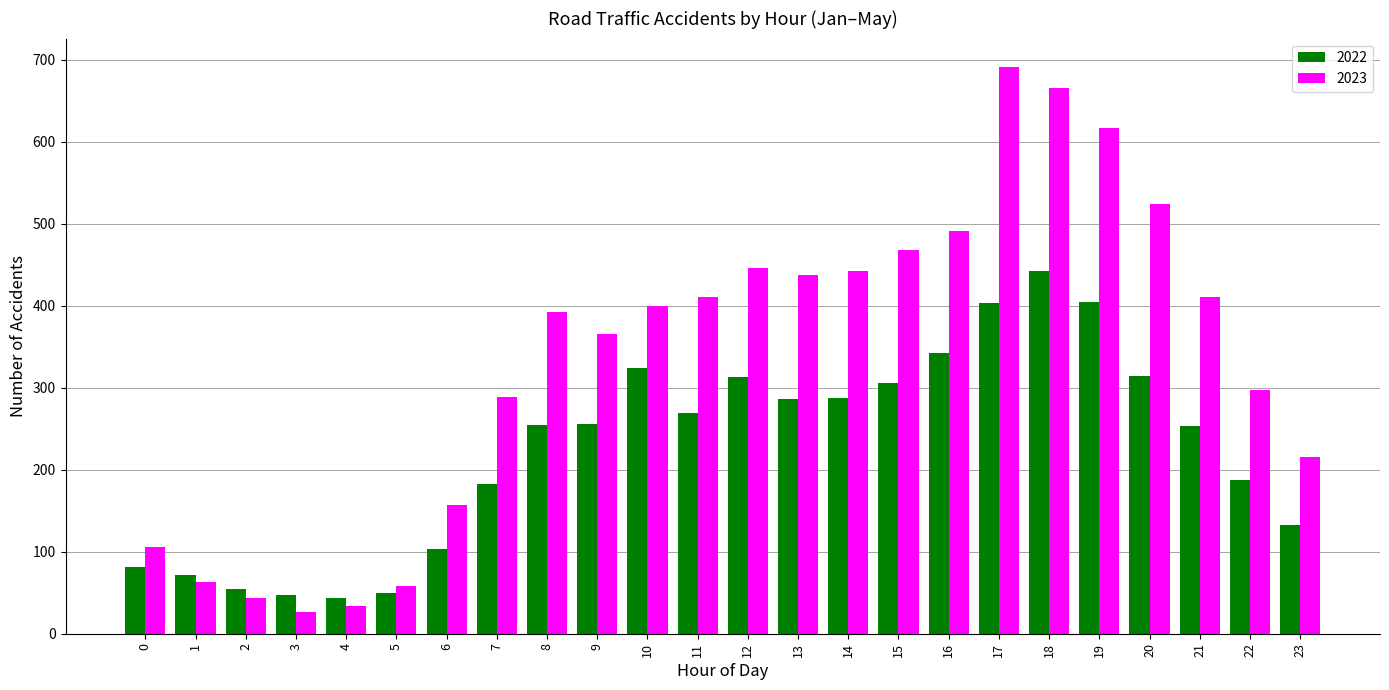

At how many categories does at least one series exceed 570?

3